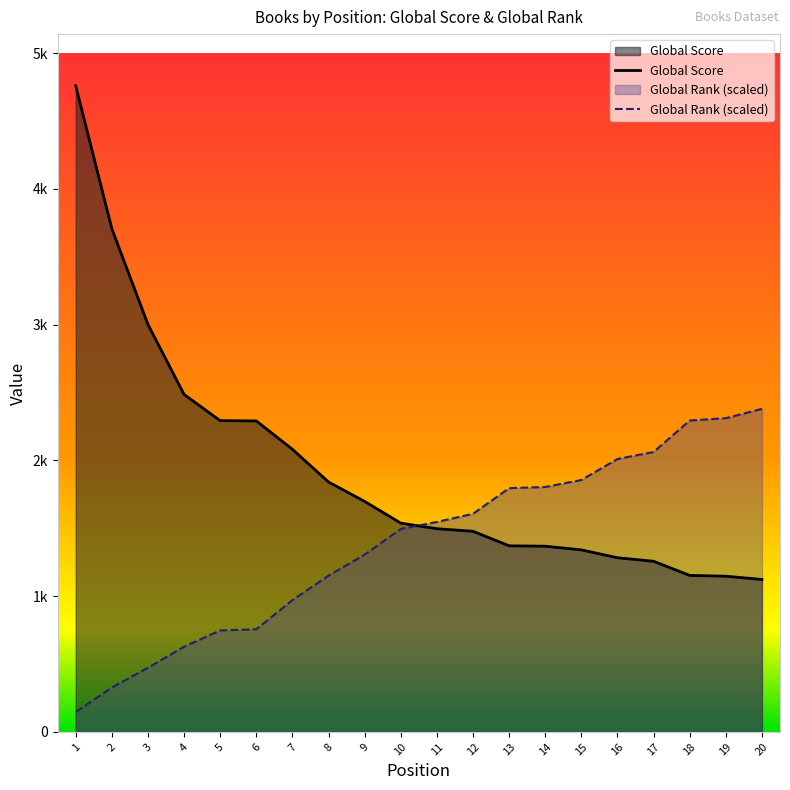

Is it true that Global Rank equals 756.1 at 6?

True